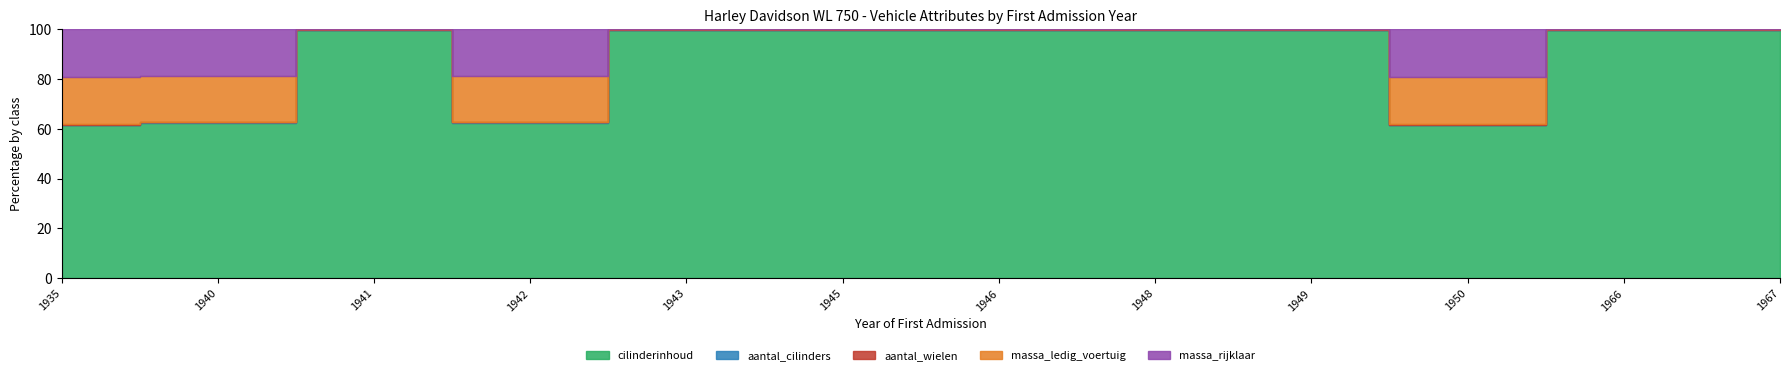

What are all the series names shown in the legend?

cilinderinhoud, aantal_cilinders, aantal_wielen, massa_ledig_voertuig, massa_rijklaar